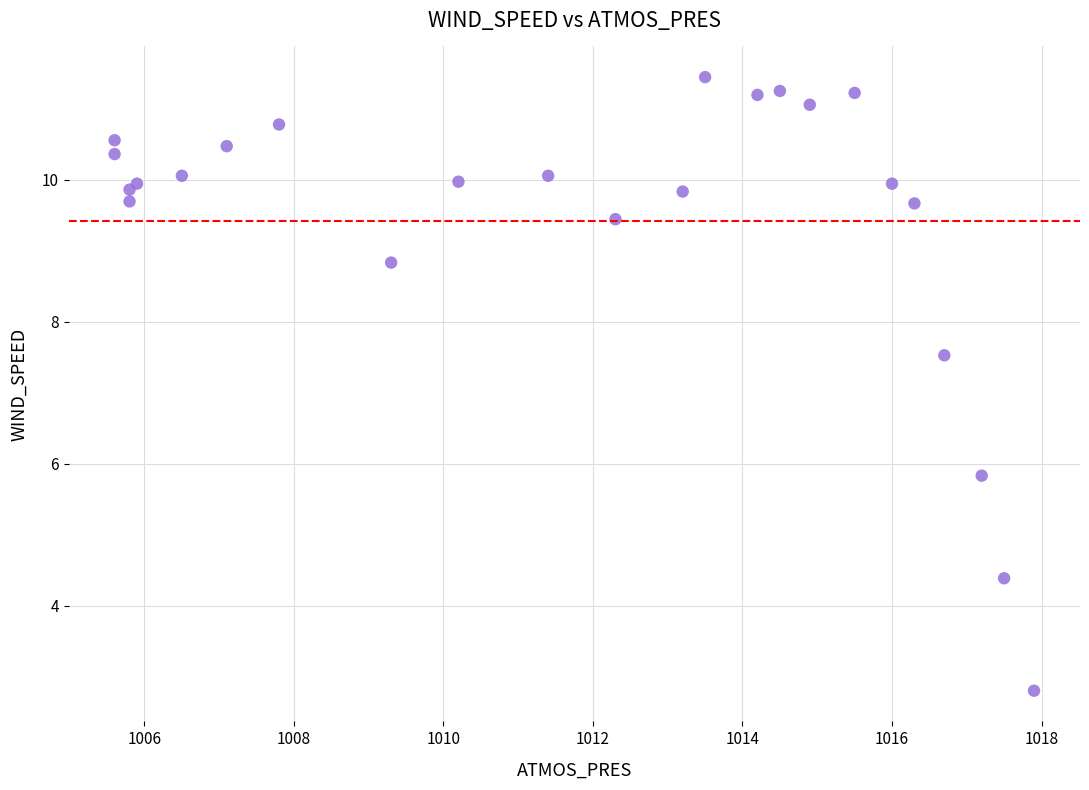

What Y value in the scatter plot is closest to 7?

7.5